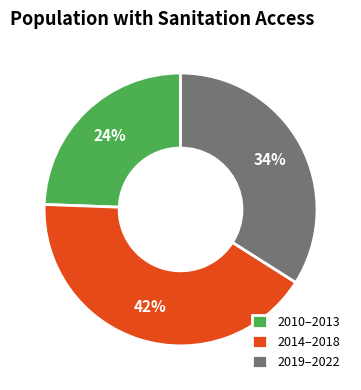

What percentage is the 2014–2018 slice, to the nearest percent?

42%